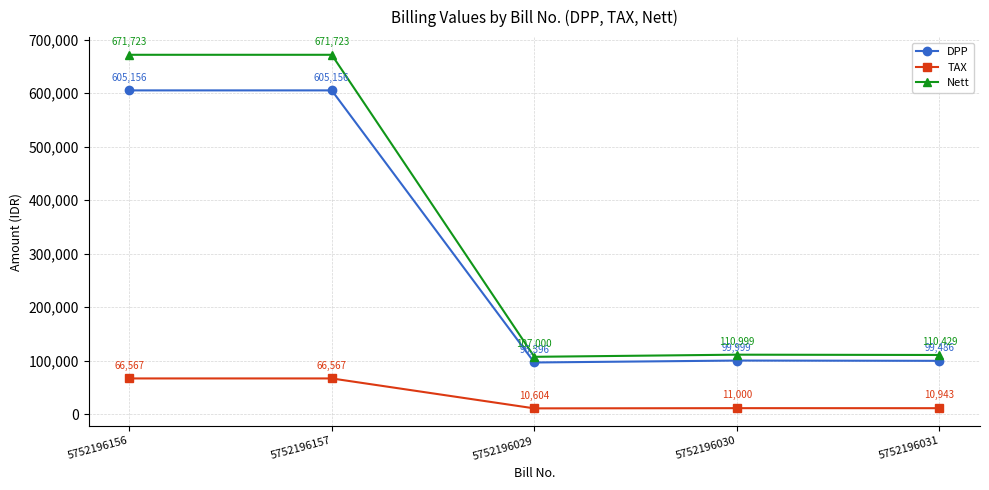

Reading left to right, extract all data points from this chart.

DPP: 605156	605156	96396	99999	99486
TAX: 66567	66567	10604	11000	10943
Nett: 671723	671723	107000	110999	110429